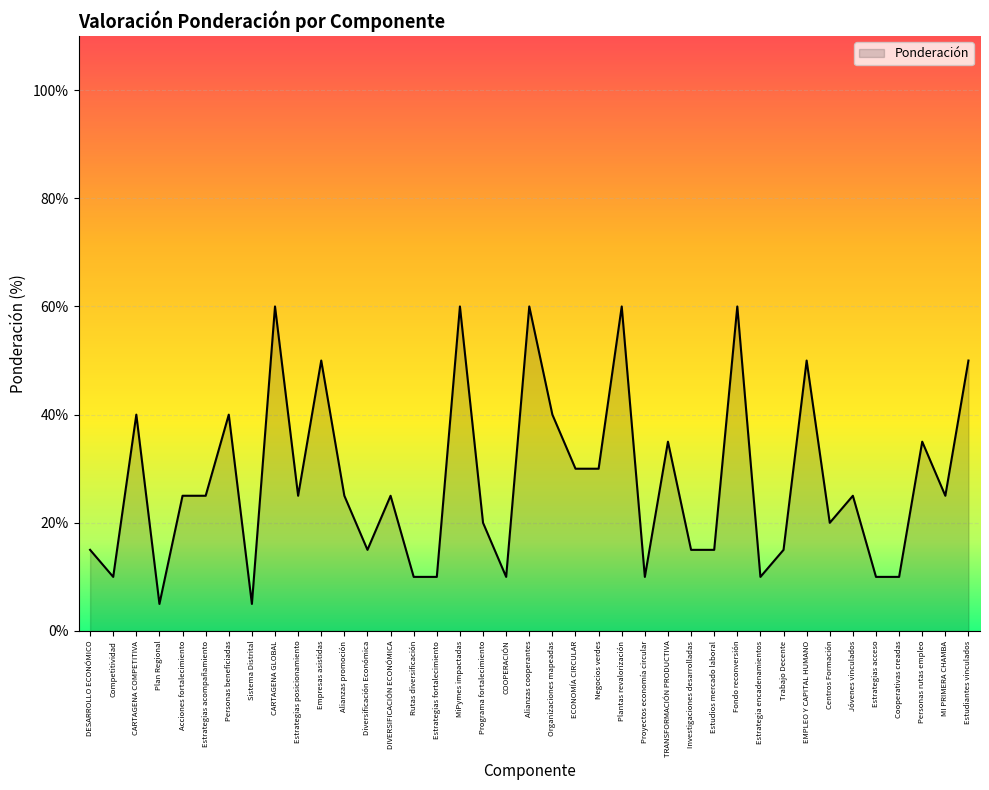

What is the average value?

0.3